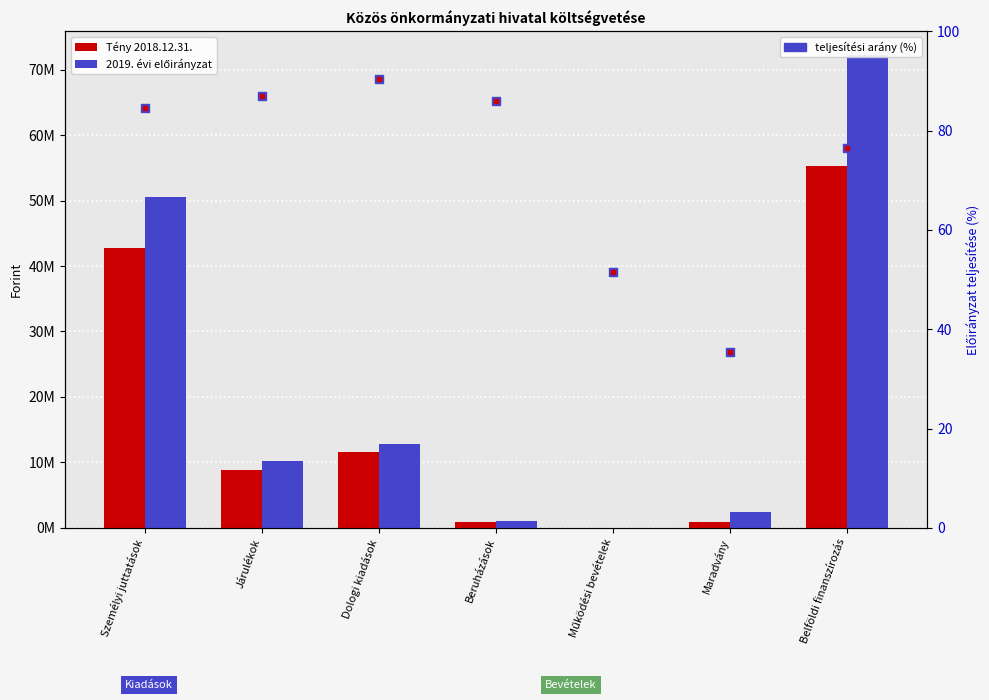

Which series reaches the maximum Y coordinate?

2019. évi előirányzat